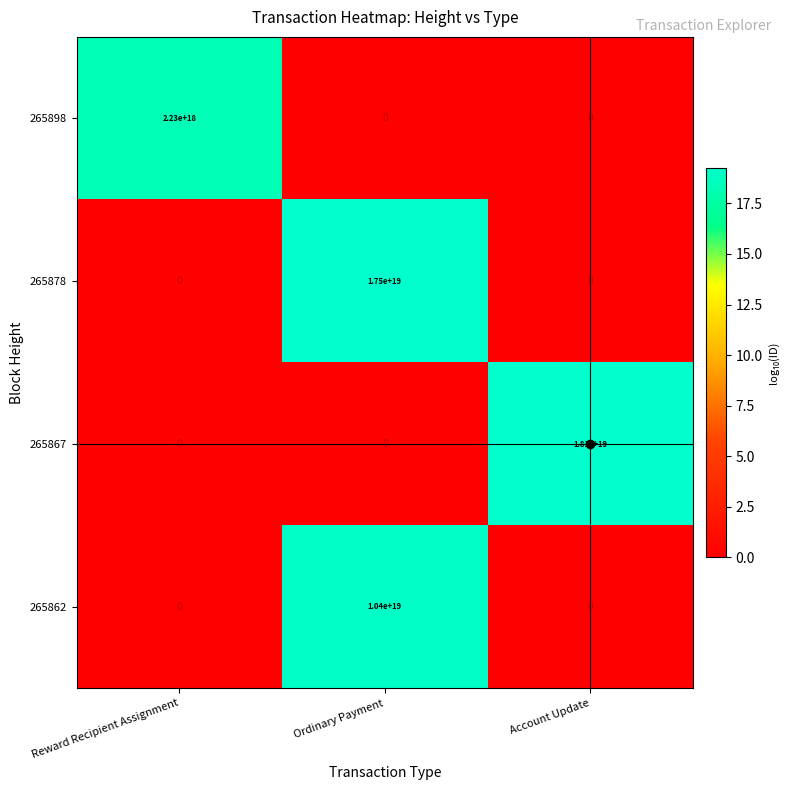

At which category does the chart reach its peak across all series?

Account Update